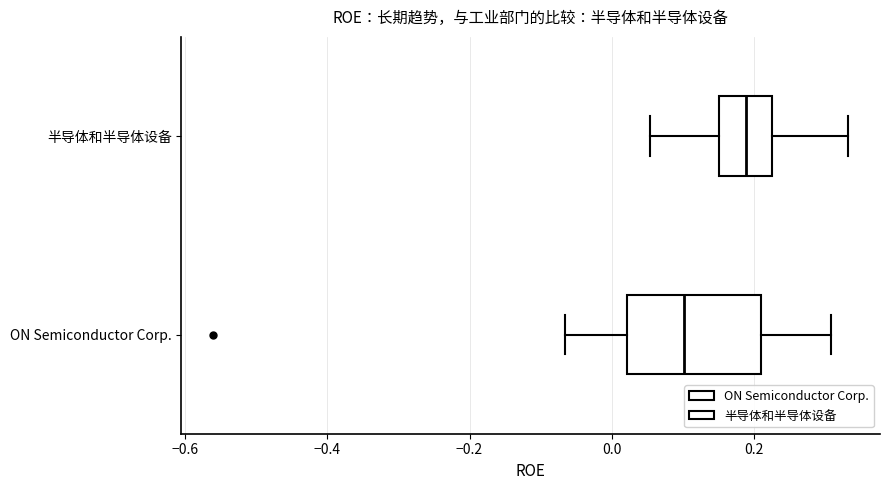

Where does the right whisker of the box for 半导体和半导体设备 end on the x-axis? The values are not printed on the chart, so give them approximately, as read against the axis.

0.34